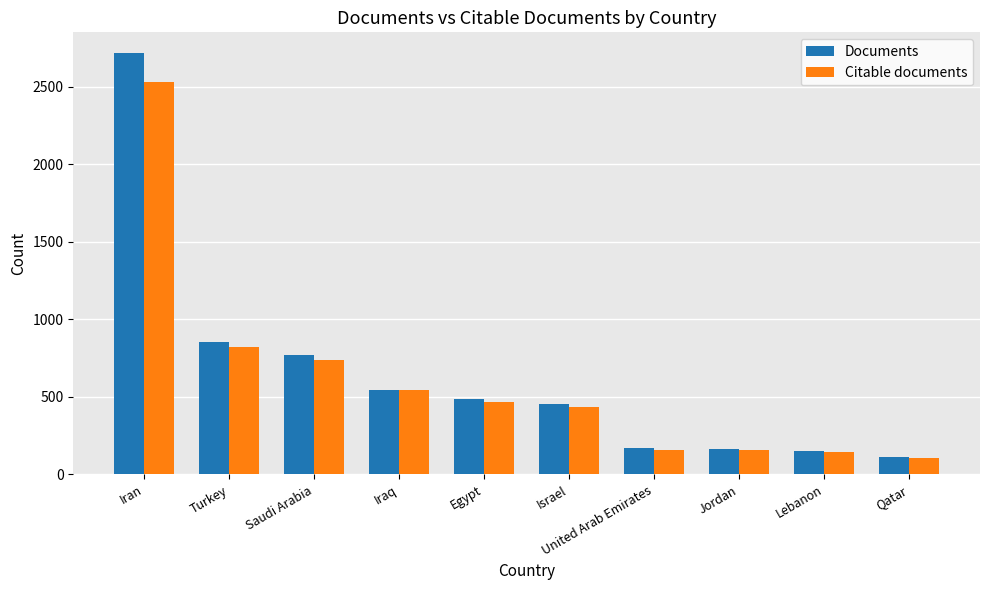

What is the label of the 2nd bar from the left?

Turkey